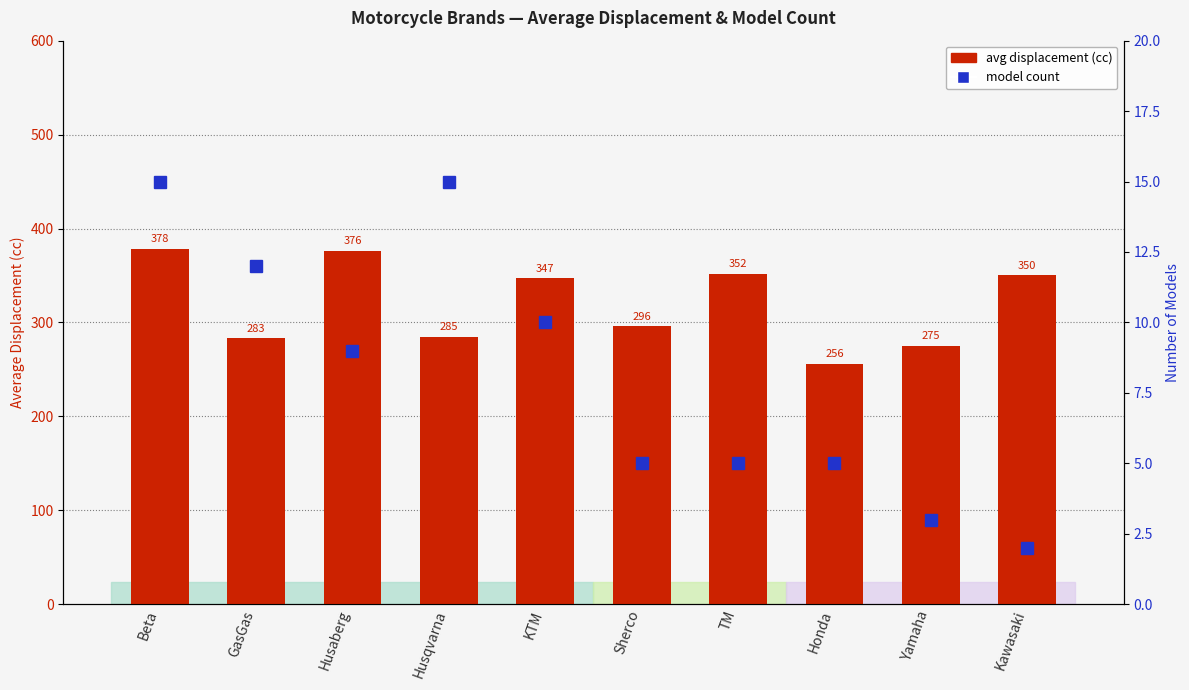

Are the bars horizontal?

No